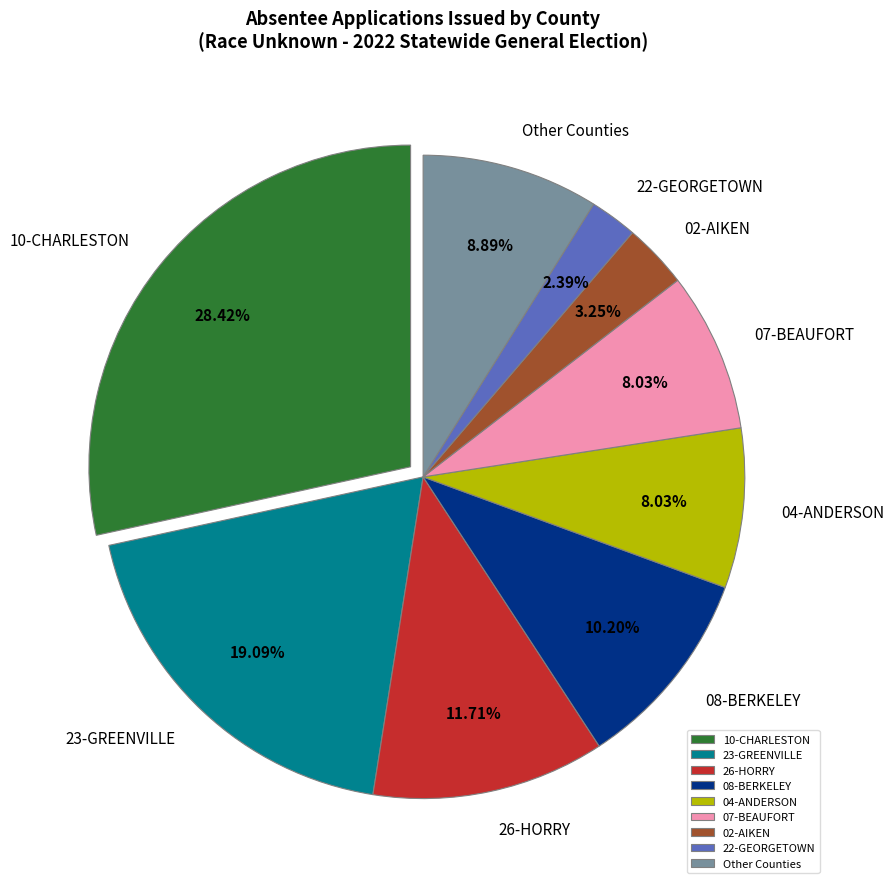

True or false: 02-AIKEN accounts for 18% of the total.

False